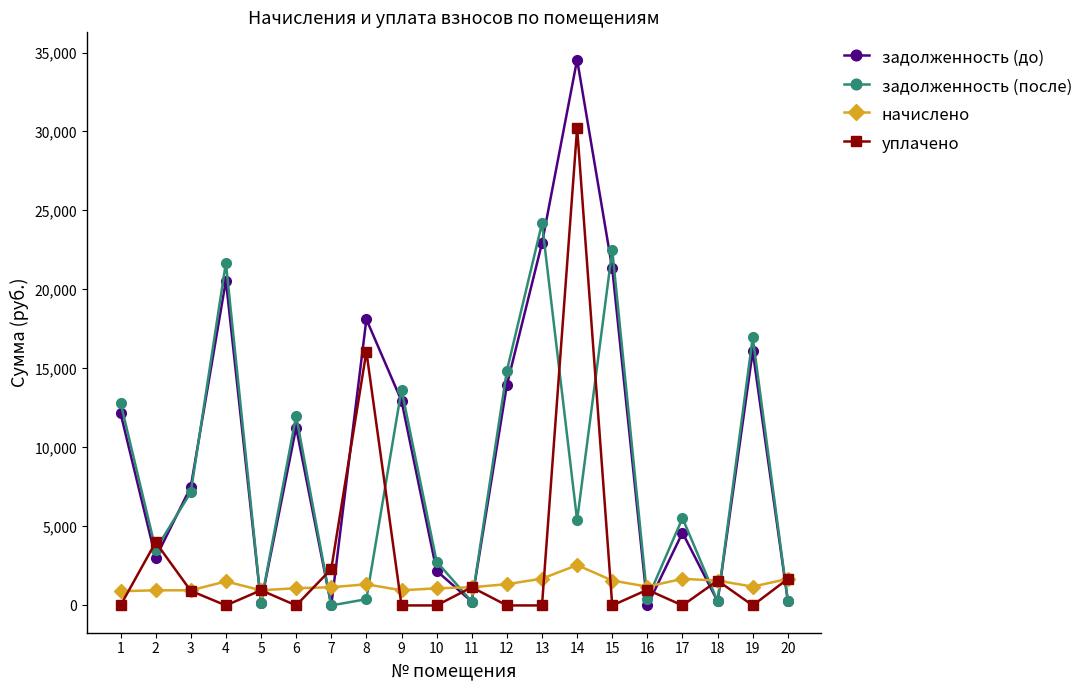

What is the value of the задолженность (до) point at the 4th from the left?

20566.2